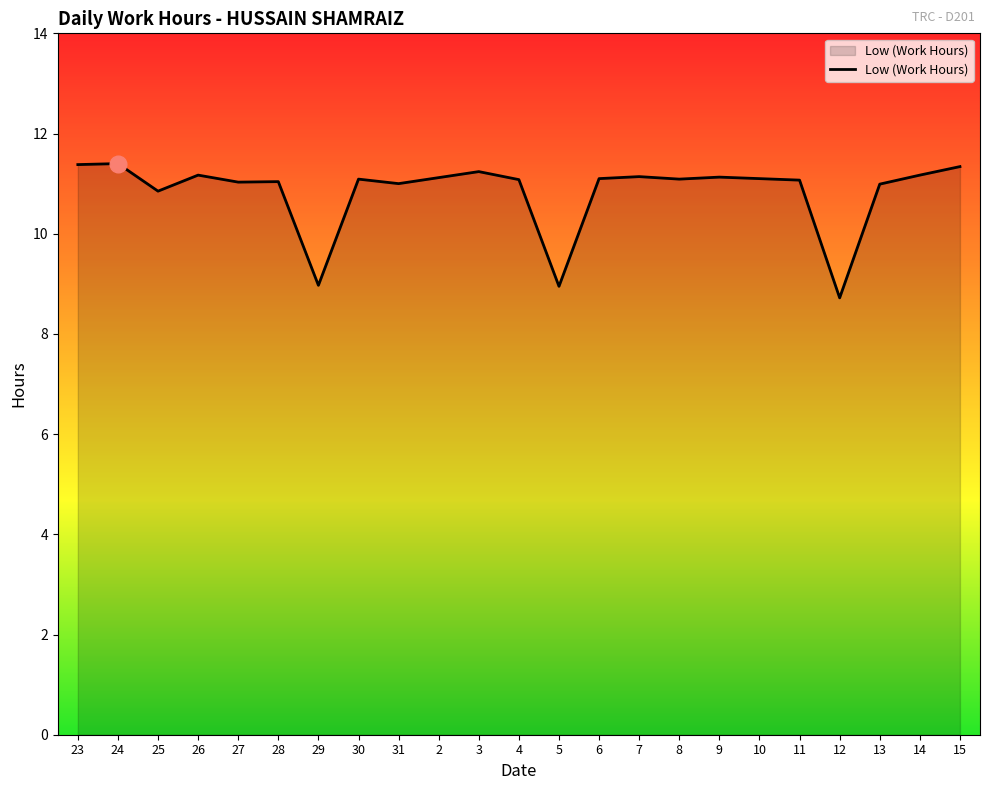

Does the chart have visible grid lines?

No